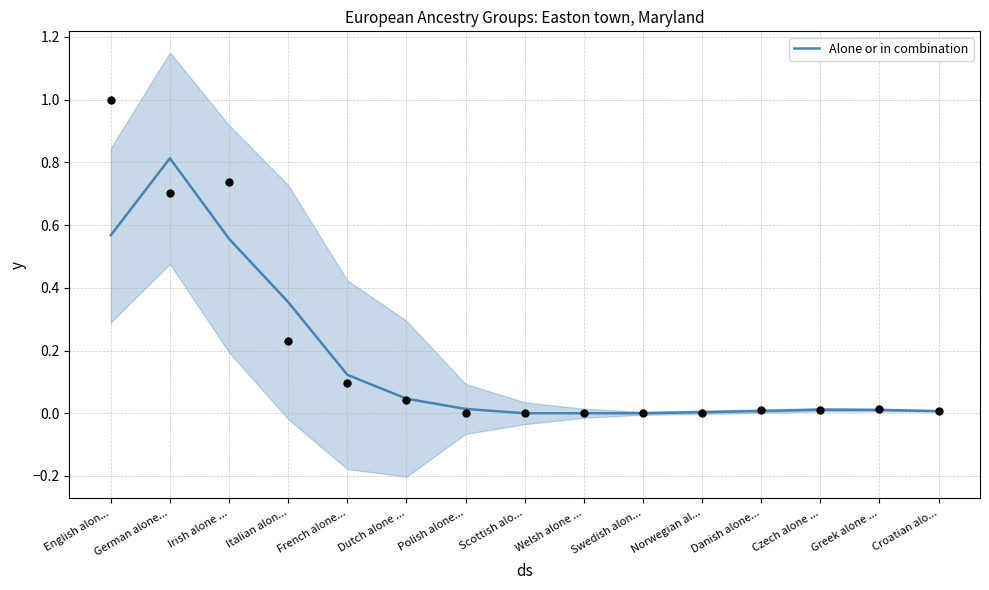

What is the change in value from Irish alone ... to Italian alon...?

-0.2